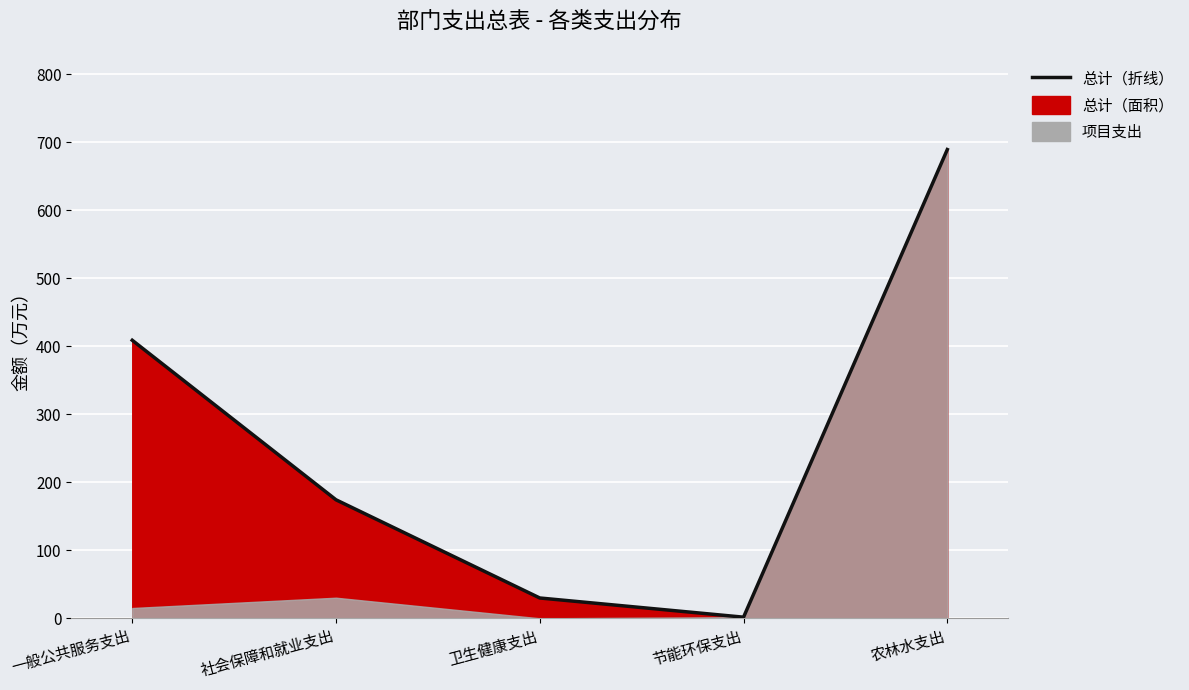

List the labels in order of value, largest first.

农林水支出, 一般公共服务支出, 社会保障和就业支出, 卫生健康支出, 节能环保支出